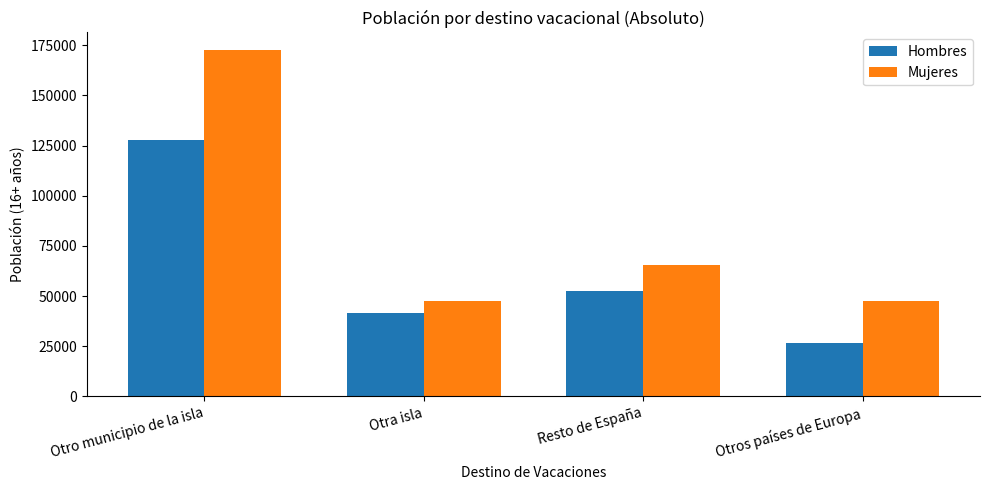

Between Resto de España and Otros países de Europa, which series saw the biggest shift?

Hombres